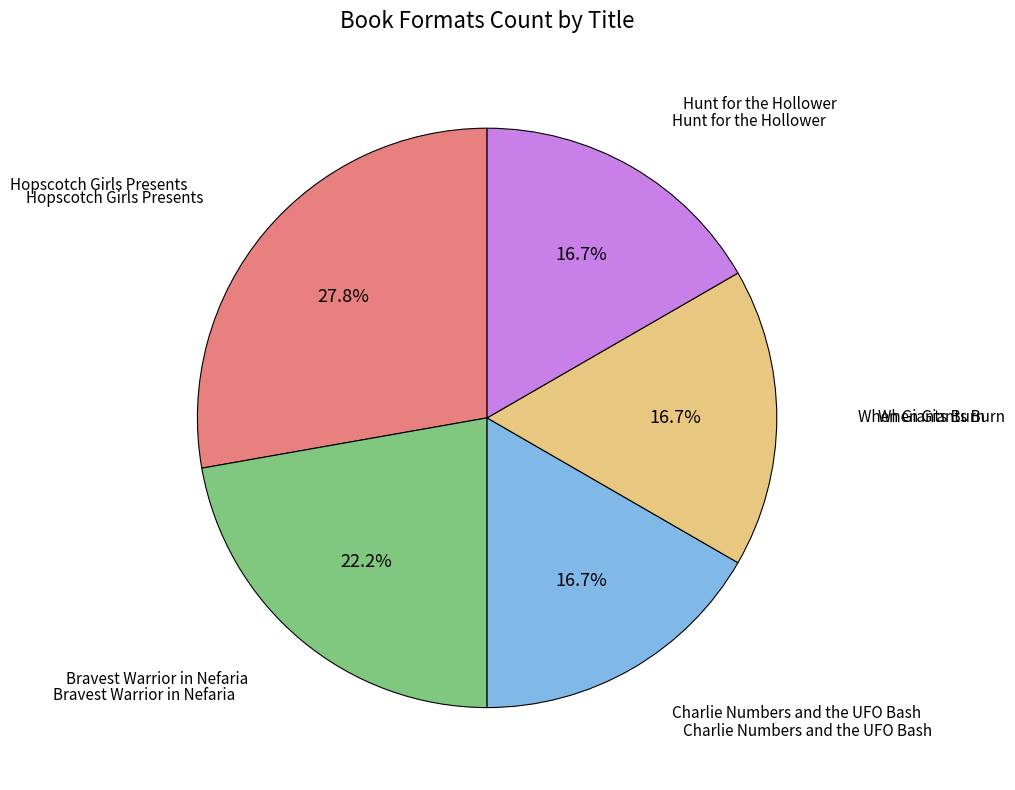

Is there any slice that represents more than half of the pie?

No